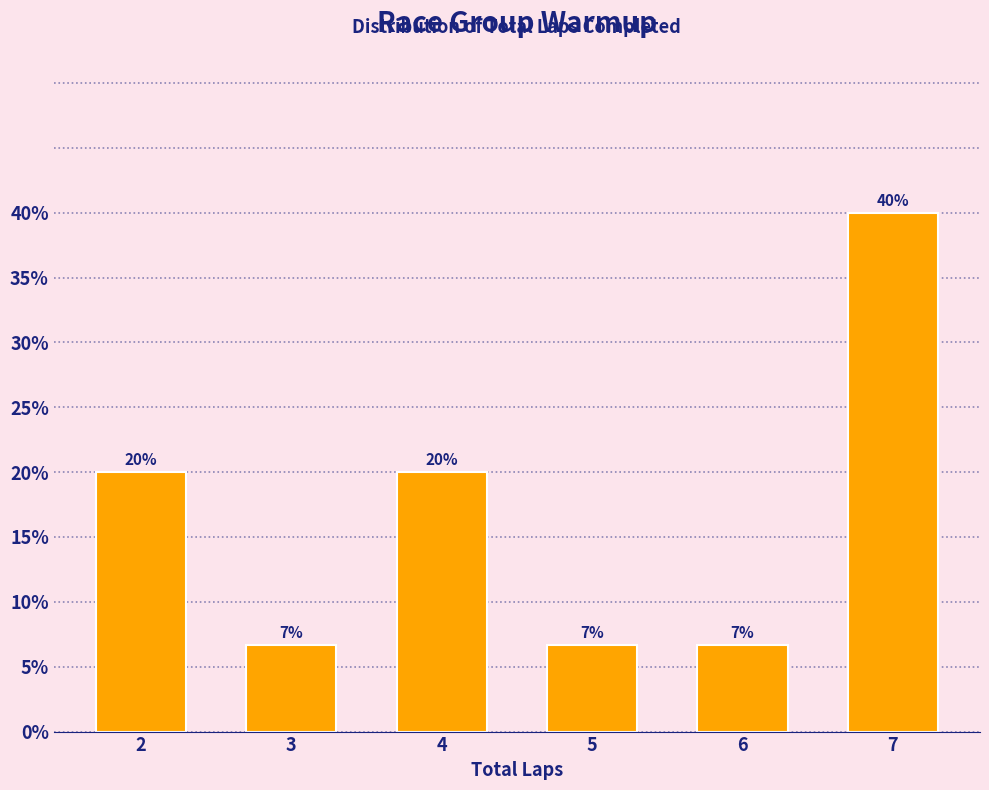

Approximately how many times larger is the value at 3 compared to 4?

0.3